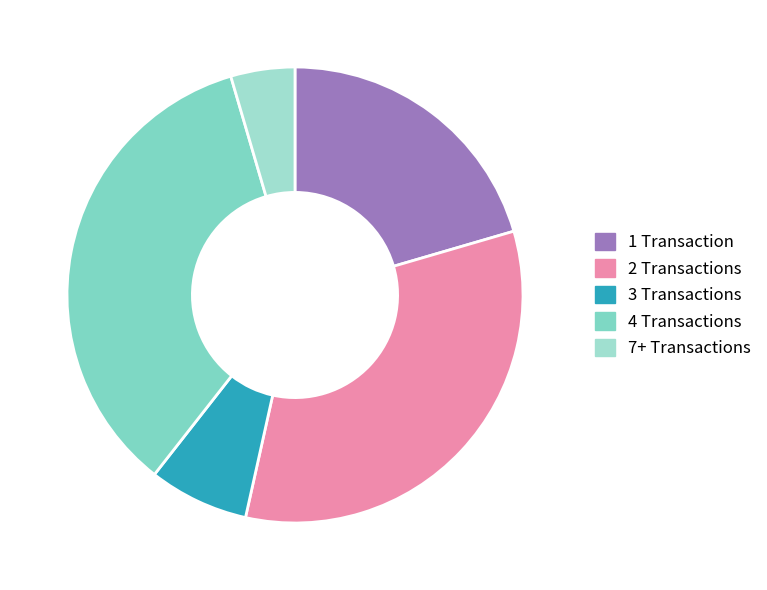

How many slices are in this pie chart?

5